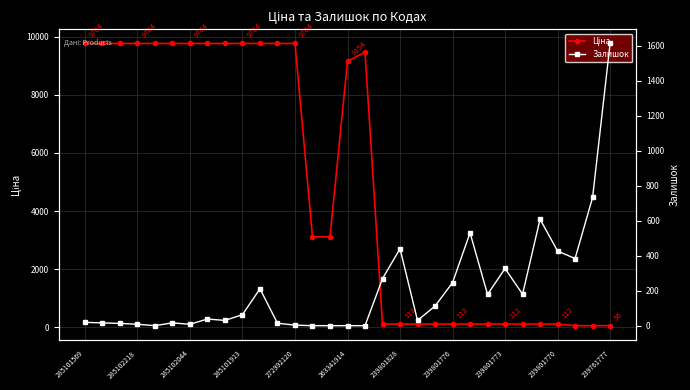

The value of Залишок at 285101569 is 31.4. True or false?

False